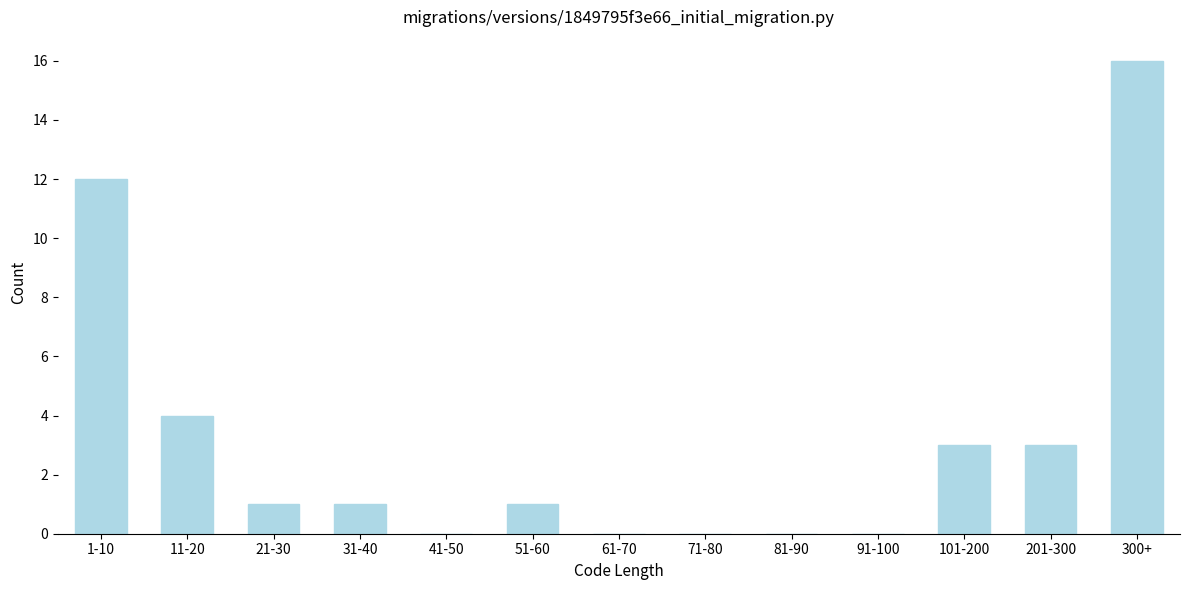

Reading right to left, extract all data points from this chart.

300+=16	201-300=3	101-200=3	91-100=0	81-90=0	71-80=0	61-70=0	51-60=1	41-50=0	31-40=1	21-30=1	11-20=4	1-10=12